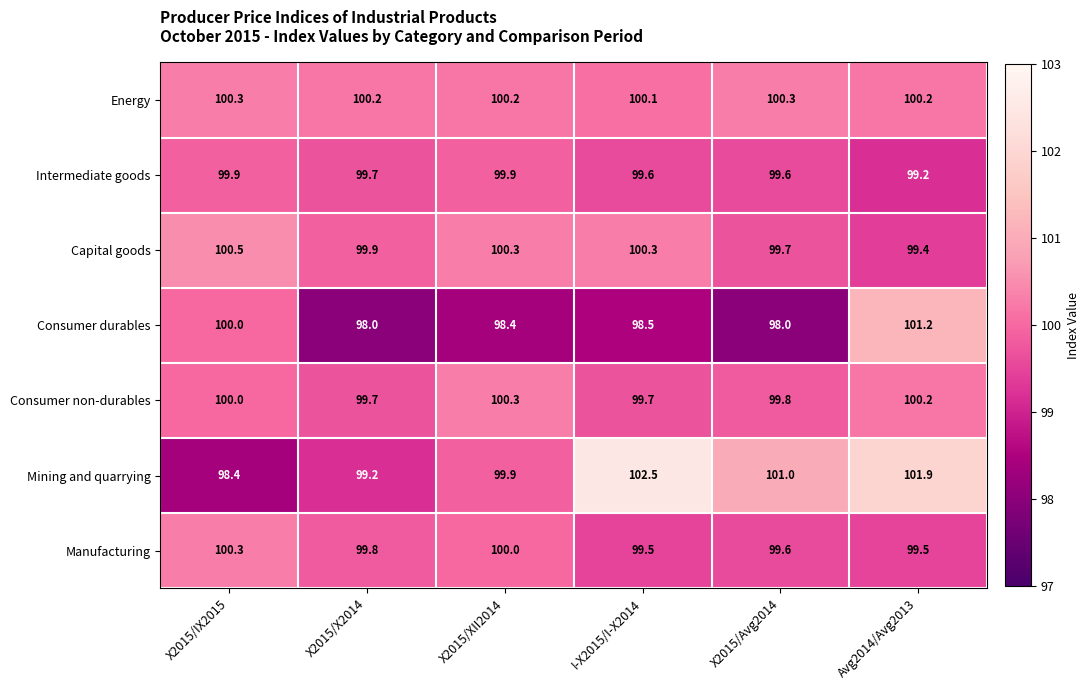

At how many categories does at least one series exceed 100?

6